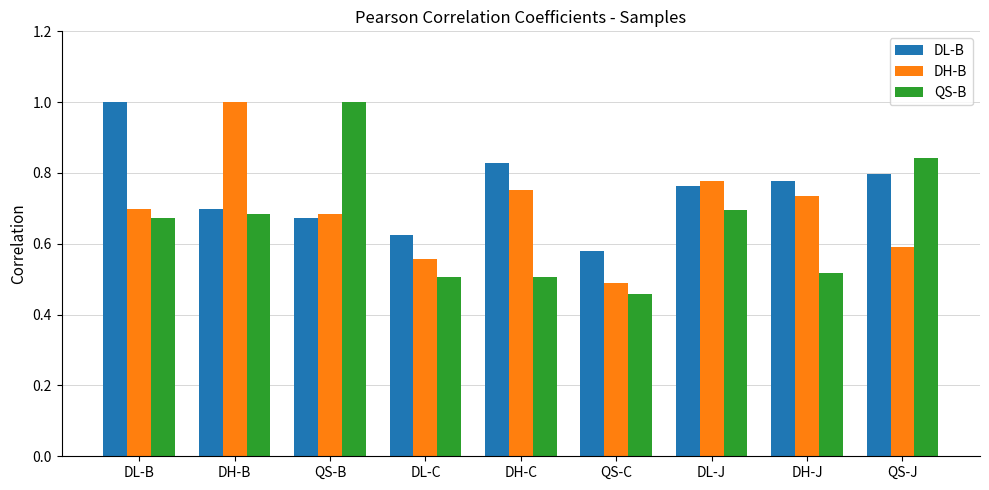

What is the sum of the DH-B values at QS-J and DH-B?

1.6